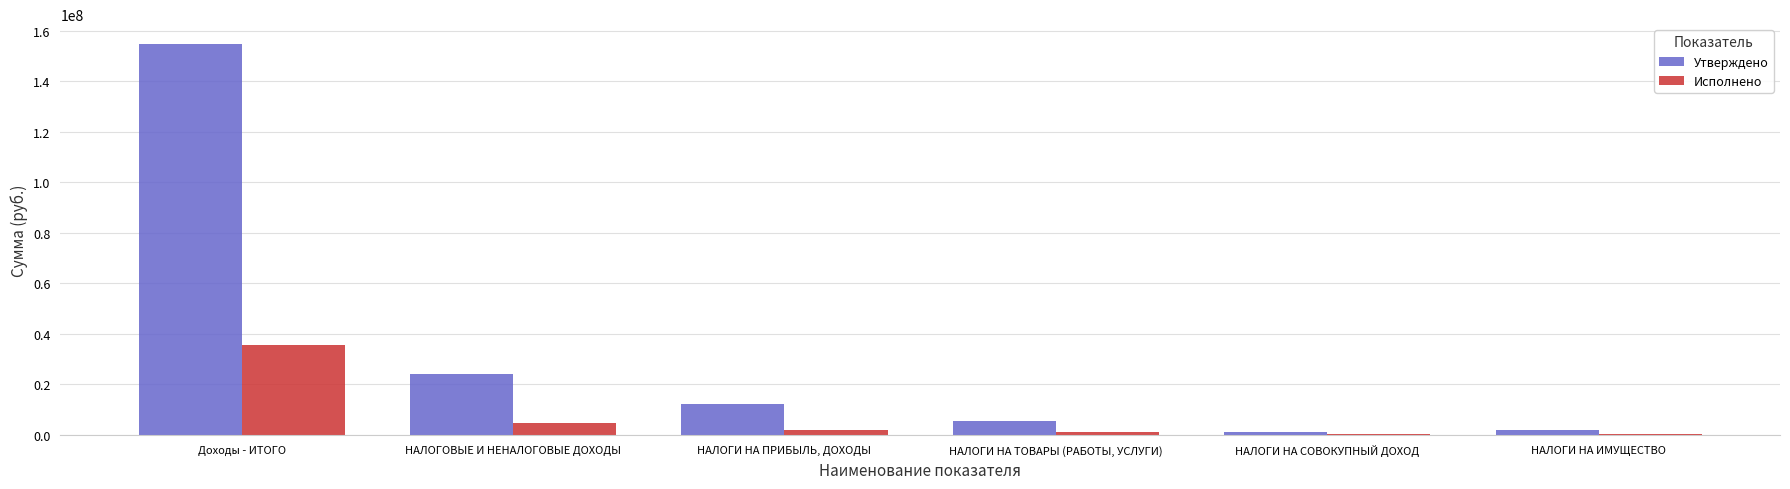

Between НАЛОГИ НА ПРИБЫЛЬ, ДОХОДЫ and НАЛОГИ НА СОВОКУПНЫЙ ДОХОД, which series saw the biggest shift?

Утверждено